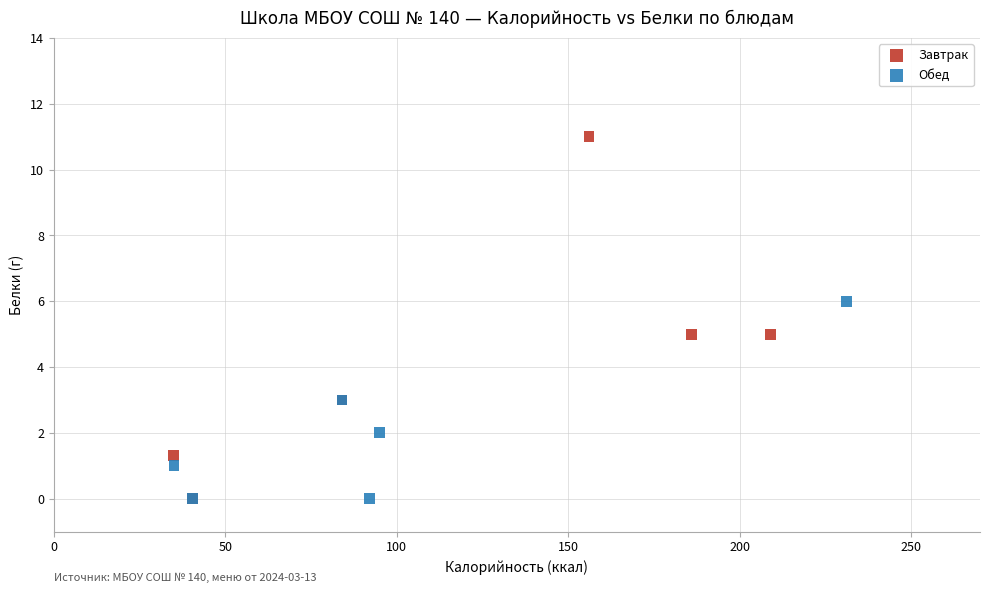

Which series has the widest spread of Y values?

Завтрак